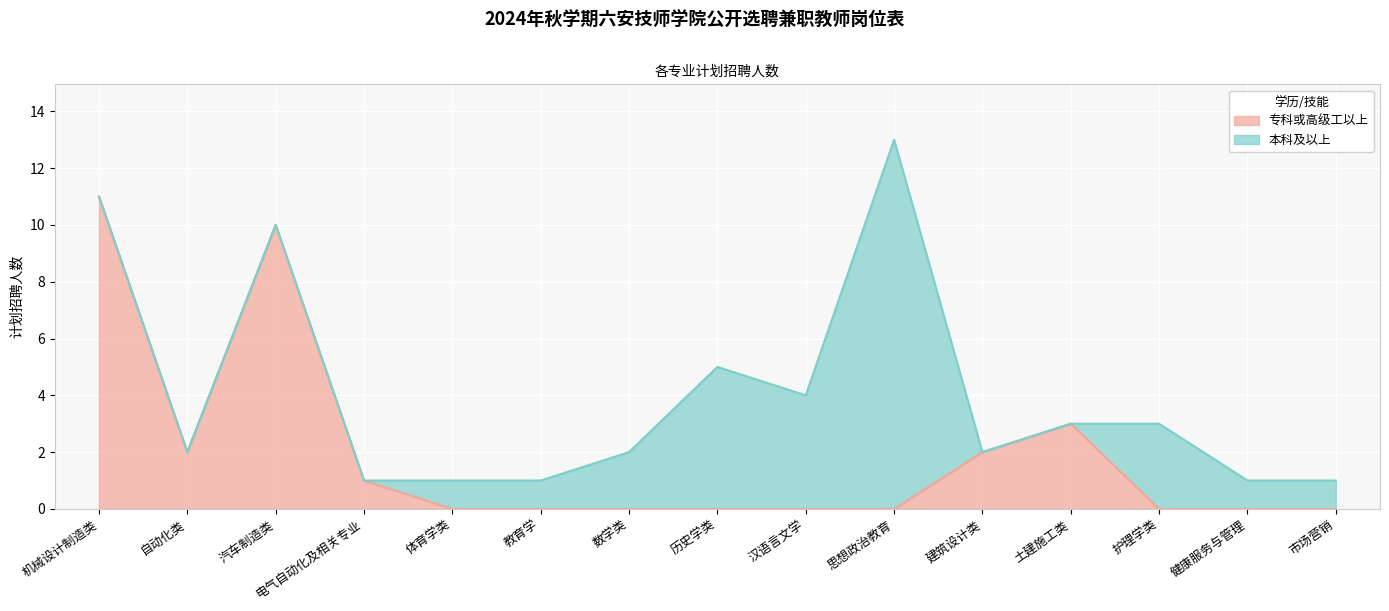

At which category does the data reach its first local valley?

自动化类